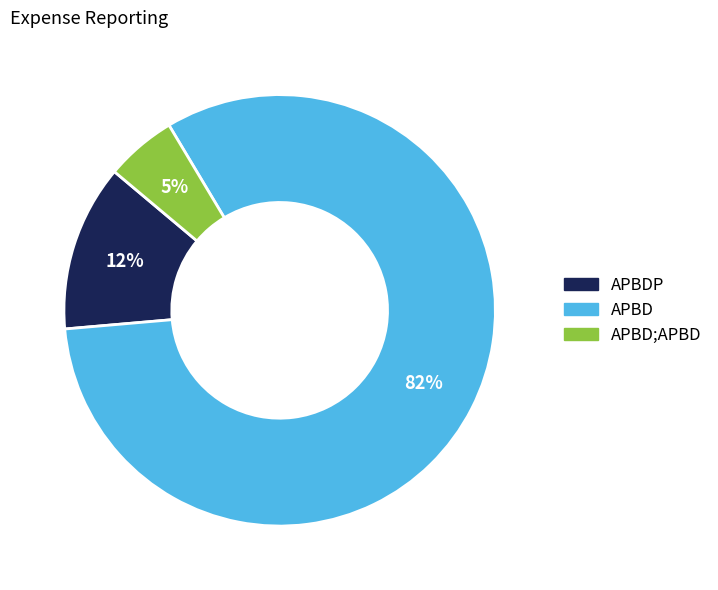

Is there any slice that represents more than half of the pie?

Yes